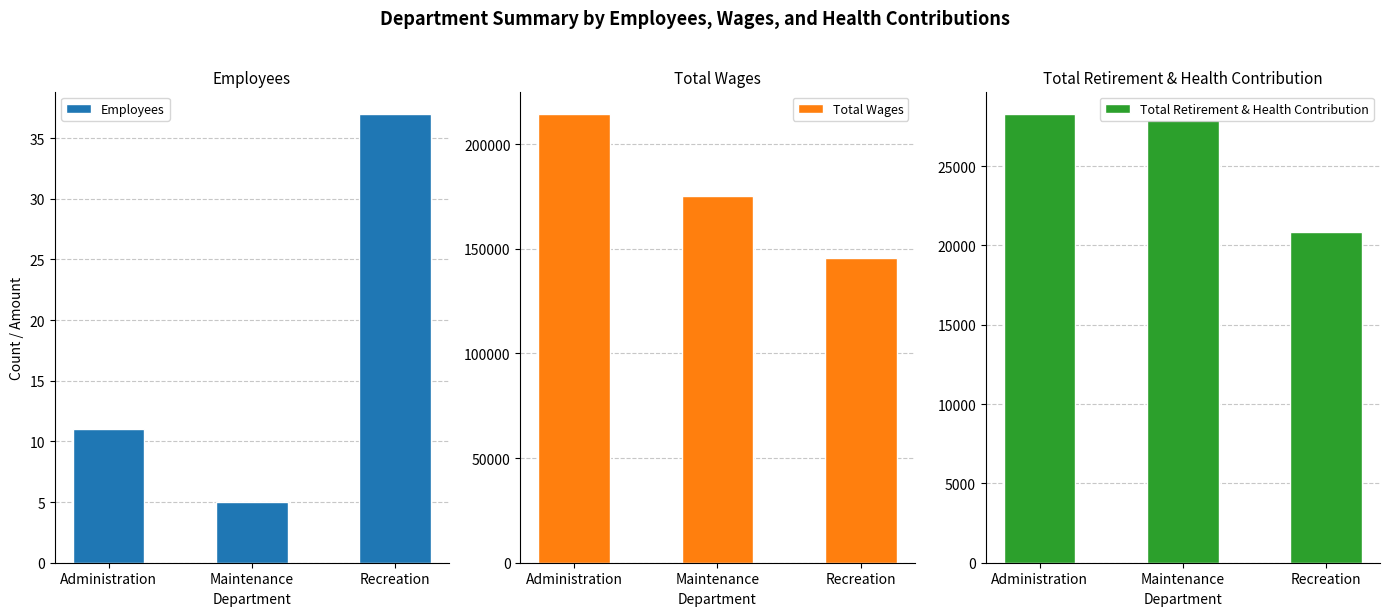

Which series changed the most between Maintenance and Recreation?

Total Wages